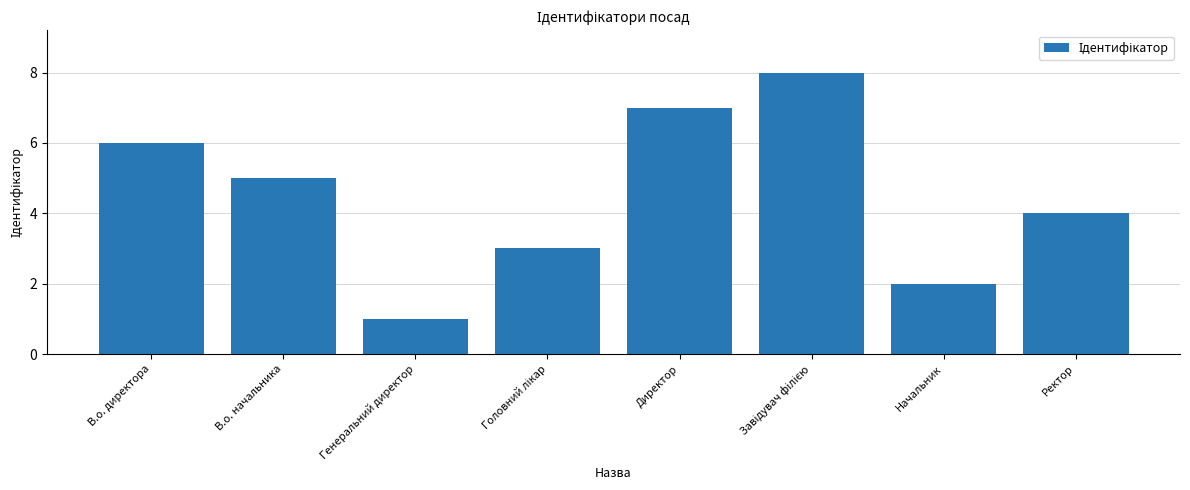

True or false: the data shows 2 at Начальник.

True